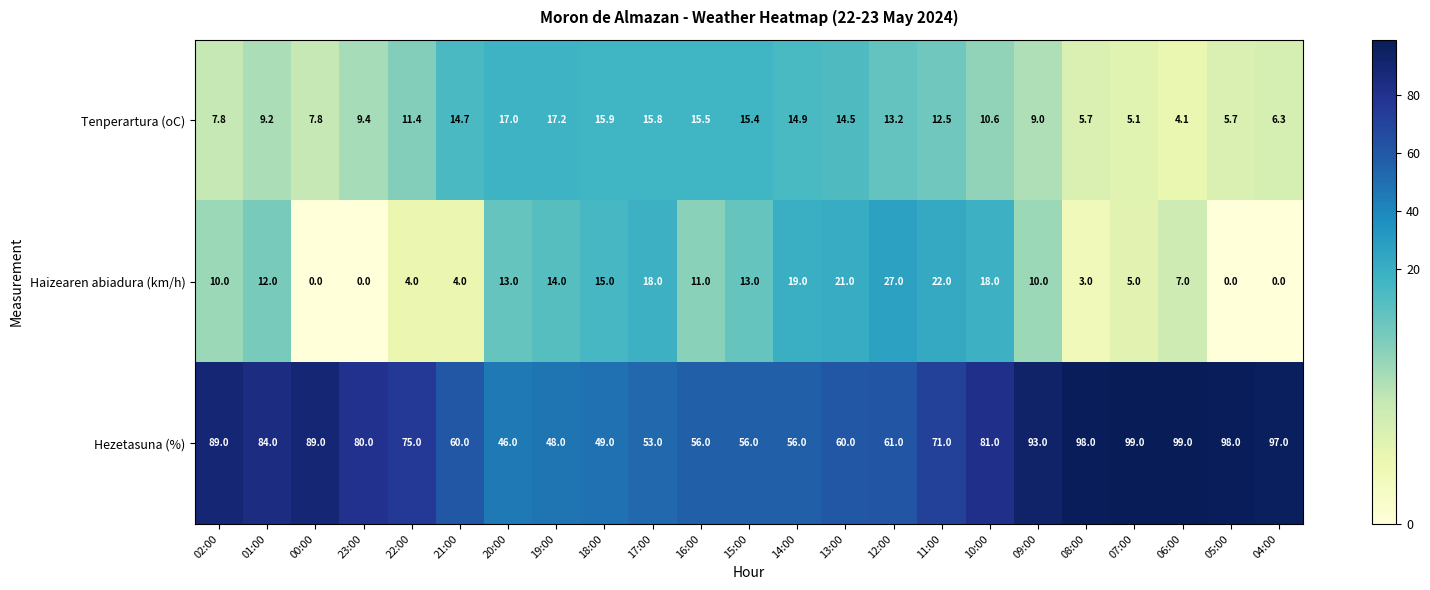

Which series has the largest total across all categories?

Hezetasuna (%)